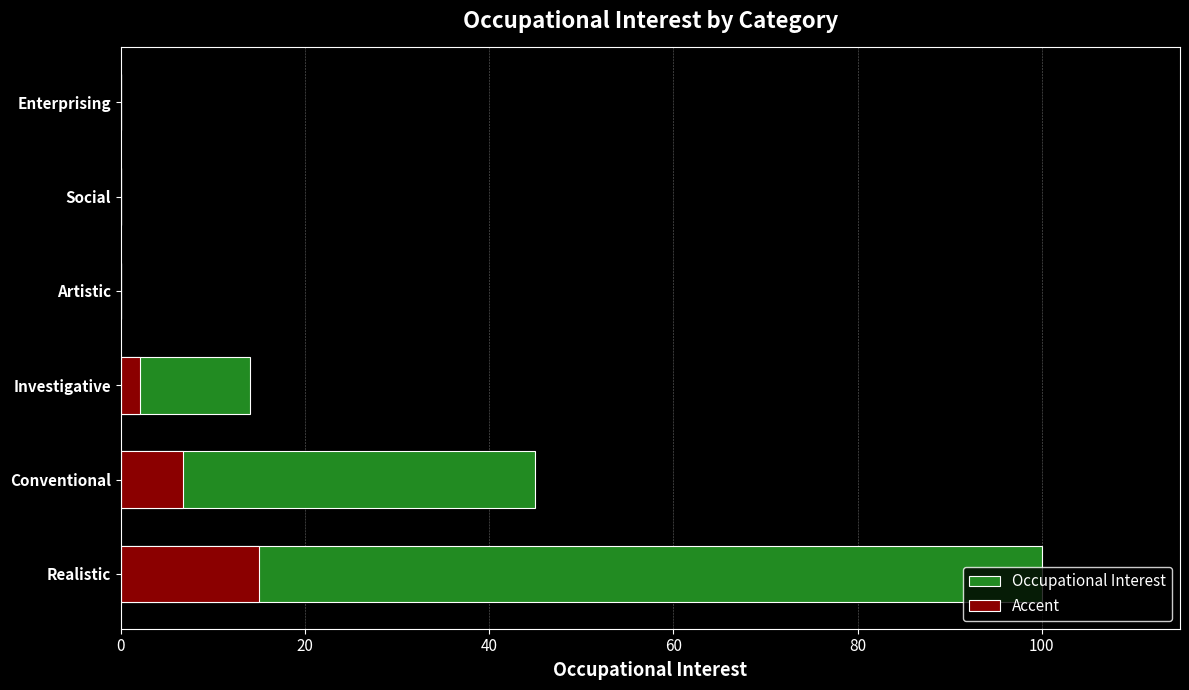

What is the difference between the maximum and second lowest values in the Accent series?

15.0